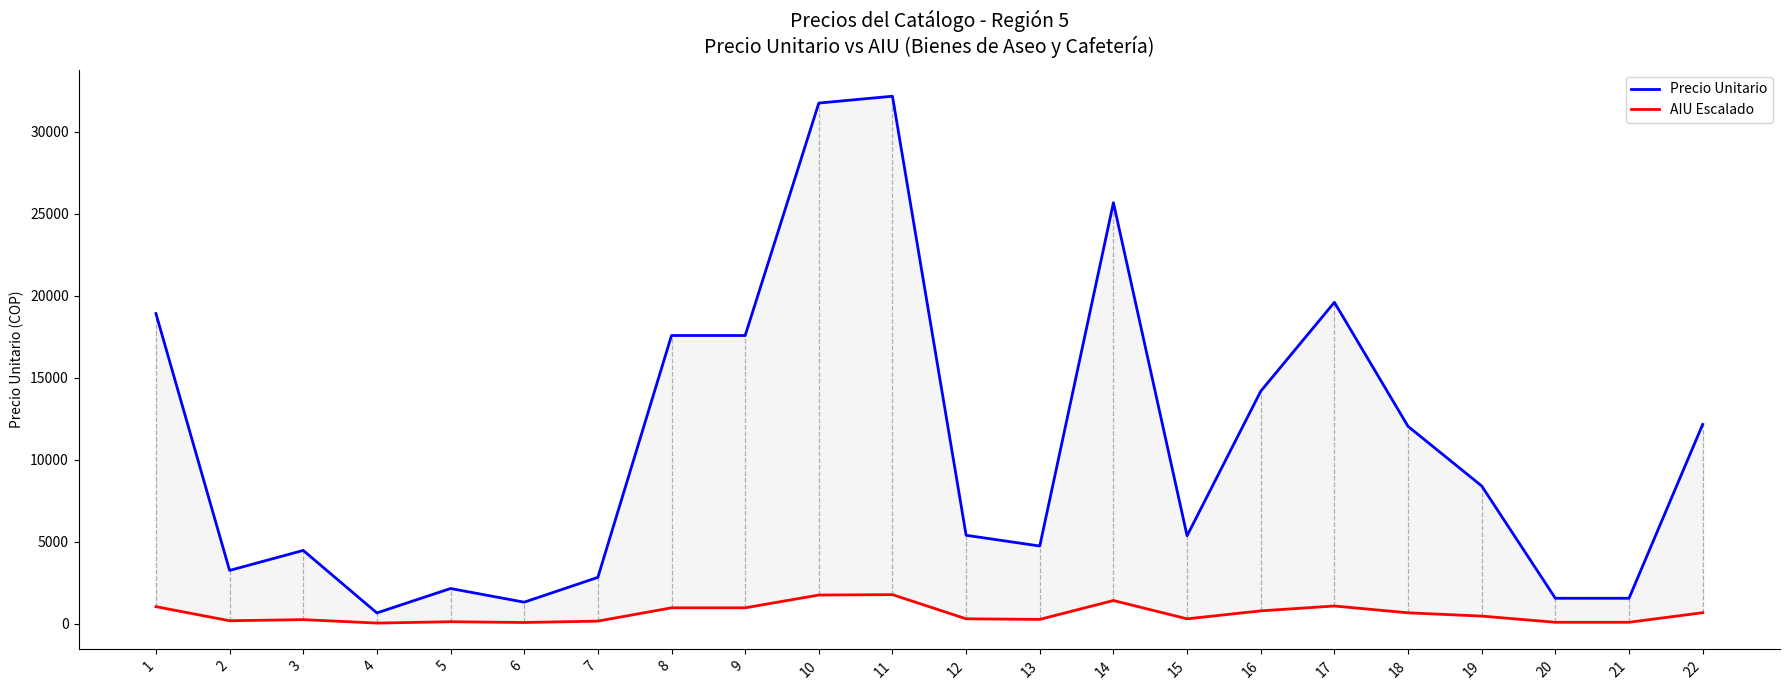

What are all the series names shown in the legend?

Precio Unitario, AIU Escalado